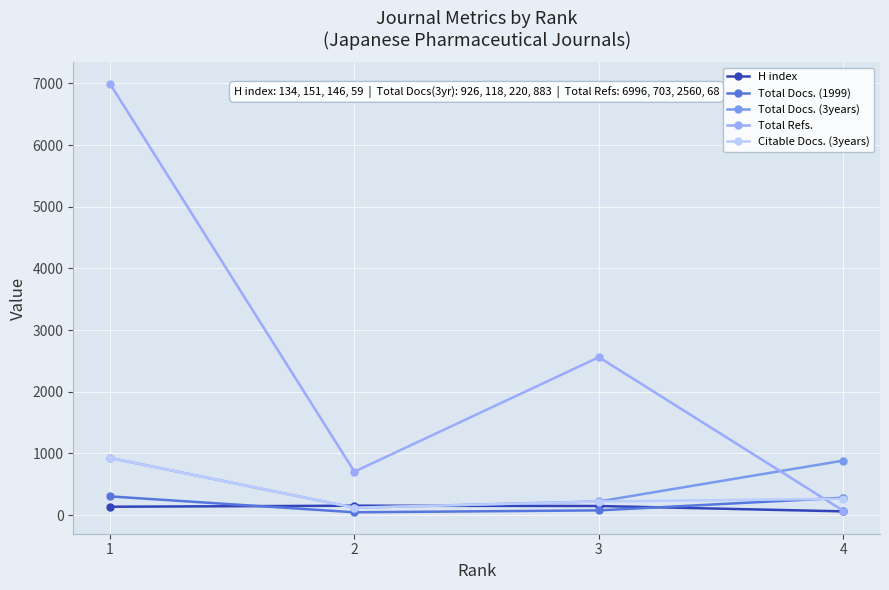

In Total Docs. (3years), how many points are lower than both neighbors (excluding endpoints)?

1